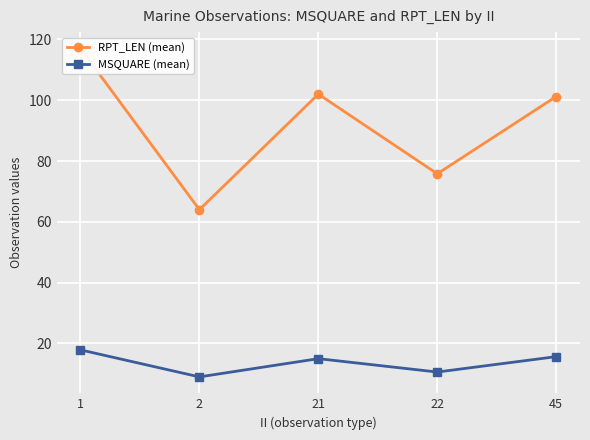

Is it true that MSQUARE (mean) equals 4.4 at 1?

False